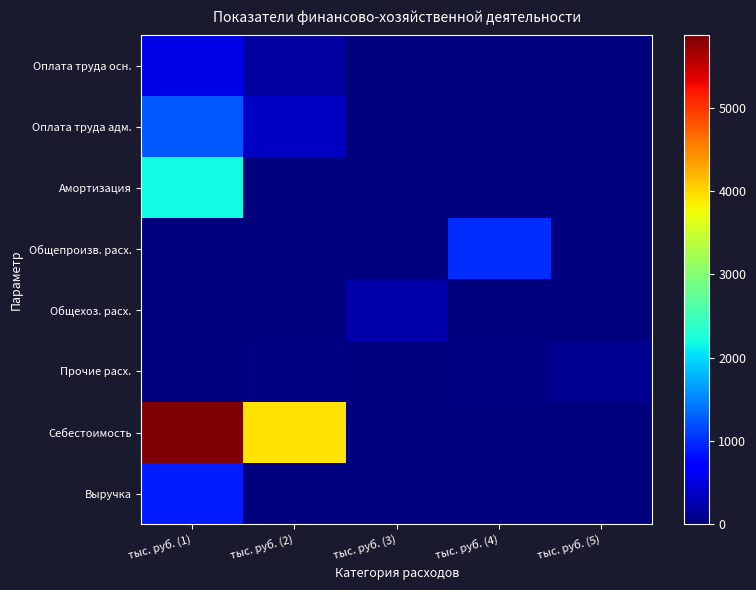

Reading left to right, what are all the values shown in this chart?

Оплата труда осн.: тыс. руб. (1)=542.0	тыс. руб. (2)=165.6	тыс. руб. (3)=0.0	тыс. руб. (4)=0.0	тыс. руб. (5)=0.0
Оплата труда адм.: тыс. руб. (1)=1254.3	тыс. руб. (2)=349.0	тыс. руб. (3)=0.0	тыс. руб. (4)=0.0	тыс. руб. (5)=0.0
Амортизация: тыс. руб. (1)=2184.2	тыс. руб. (2)=0.0	тыс. руб. (3)=0.0	тыс. руб. (4)=0.0	тыс. руб. (5)=0.0
Общепроизв. расх.: тыс. руб. (1)=3.7	тыс. руб. (2)=0.0	тыс. руб. (3)=0.0	тыс. руб. (4)=987.4	тыс. руб. (5)=0.0
Общехоз. расх.: тыс. руб. (1)=10.7	тыс. руб. (2)=0.0	тыс. руб. (3)=226.9	тыс. руб. (4)=0.0	тыс. руб. (5)=0.0
Прочие расх.: тыс. руб. (1)=0.3	тыс. руб. (2)=38.3	тыс. руб. (3)=10.2	тыс. руб. (4)=44.0	тыс. руб. (5)=92.8
Себестоимость: тыс. руб. (1)=5866.9	тыс. руб. (2)=3931.5	тыс. руб. (3)=0.0	тыс. руб. (4)=0.0	тыс. руб. (5)=0.0
Выручка: тыс. руб. (1)=898.6	тыс. руб. (2)=0.0	тыс. руб. (3)=0.0	тыс. руб. (4)=0.0	тыс. руб. (5)=0.0